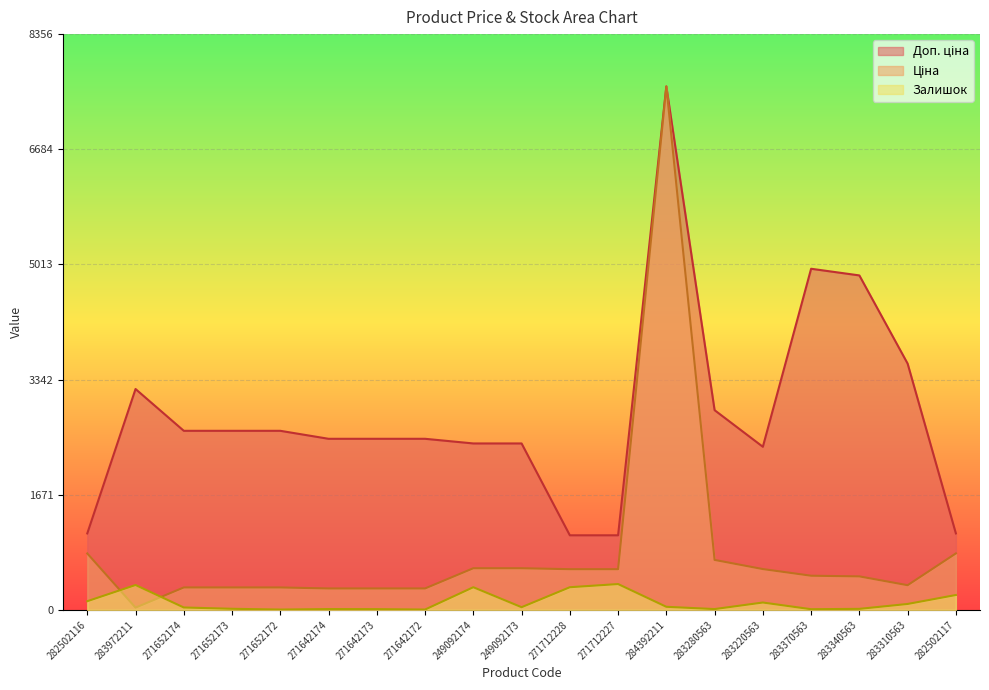

The value of Ціна at 283340563 is 753.2. True or false?

False